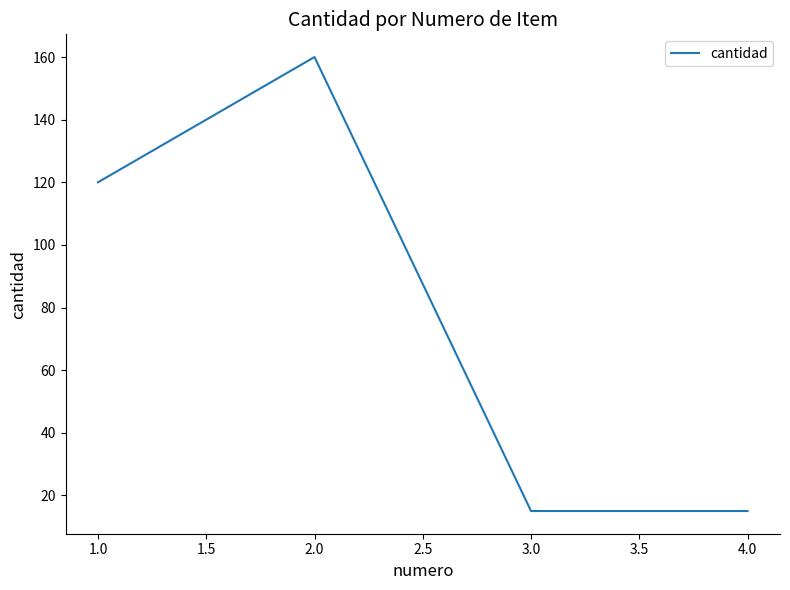

What is the greatest value displayed?

160